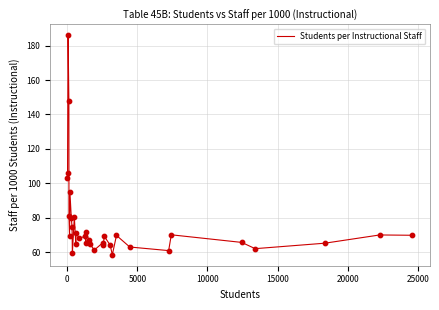

What is the maximum value shown in the chart?

185.9